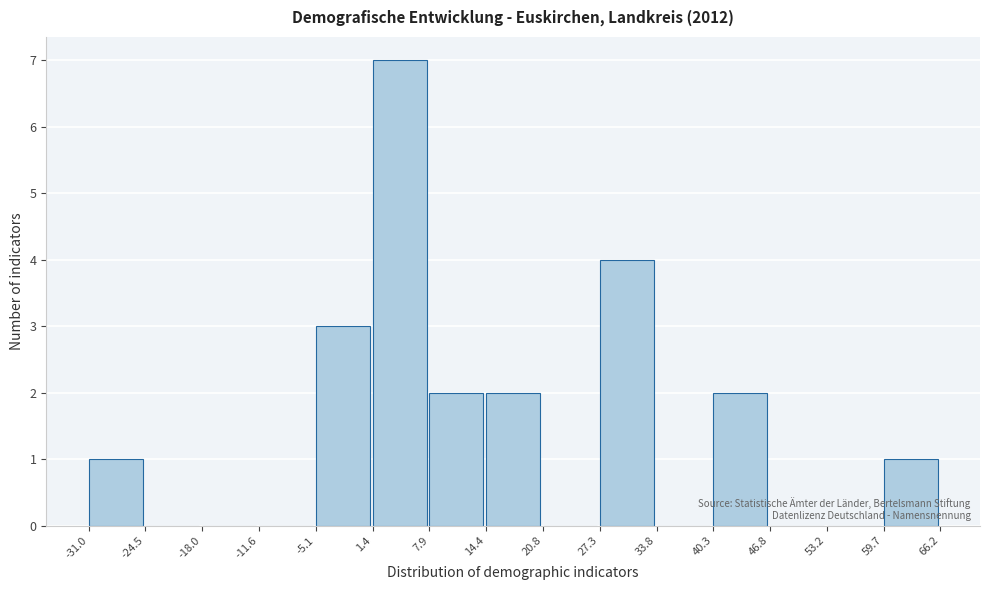

Reading left to right, list every bar in this chart as the range it spans on the x-axis followed by its height. The values are not printed on the chart, so give them approximately, as read against the axis.

-31.0 to -24.5: 1
-24.5 to -18.0: 0
-18.0 to -11.6: 0
-11.6 to -5.1: 0
-5.1 to 1.4: 3
1.4 to 7.9: 7
7.9 to 14.4: 2
14.4 to 20.8: 2
20.8 to 27.3: 0
27.3 to 33.8: 4
33.8 to 40.3: 0
40.3 to 46.8: 2
46.8 to 53.2: 0
53.2 to 59.7: 0
59.7 to 66.2: 1